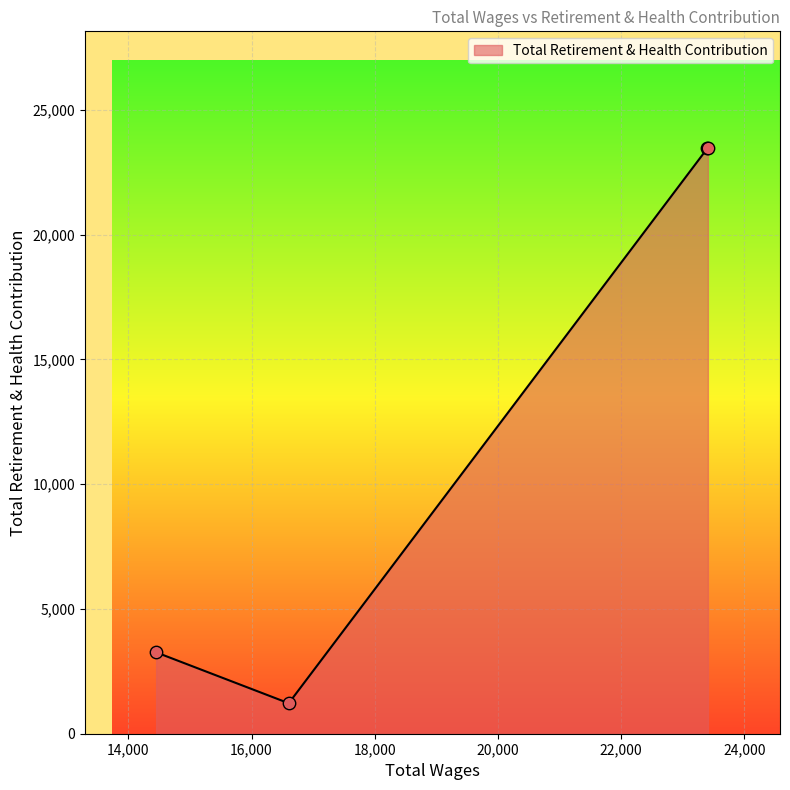

How many interior local valleys (lower than both neighbors) does the data have?

1